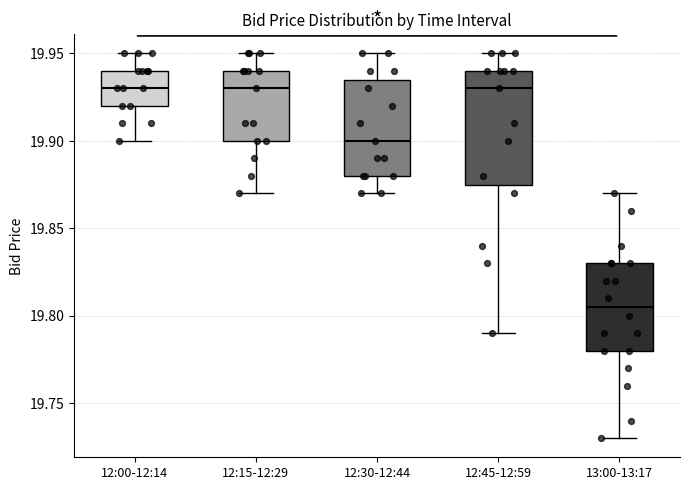

Which box is the tallest, from its lower edge to its upper edge?

12:45-12:59